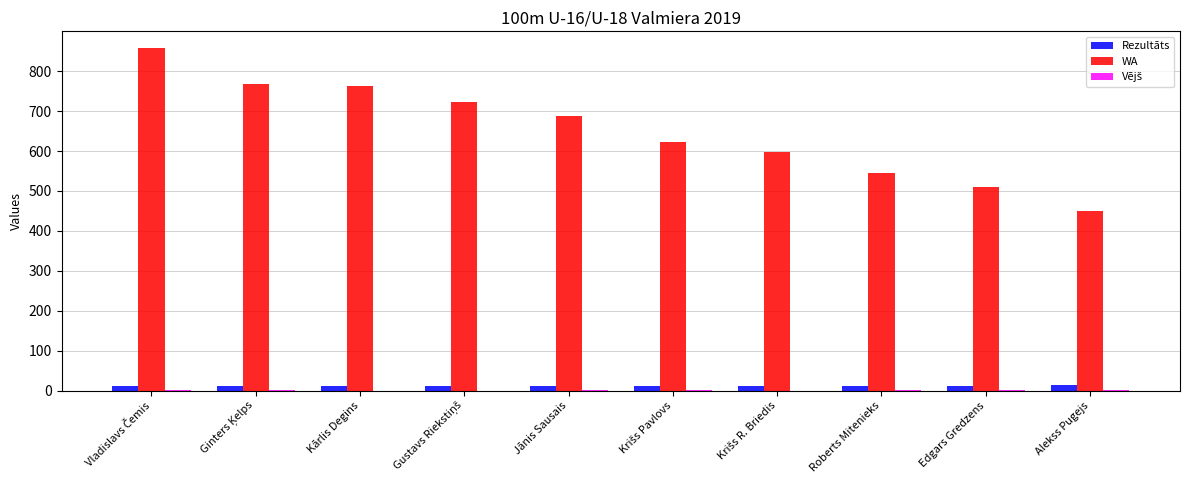

Which series has the largest range (max minus min)?

WA